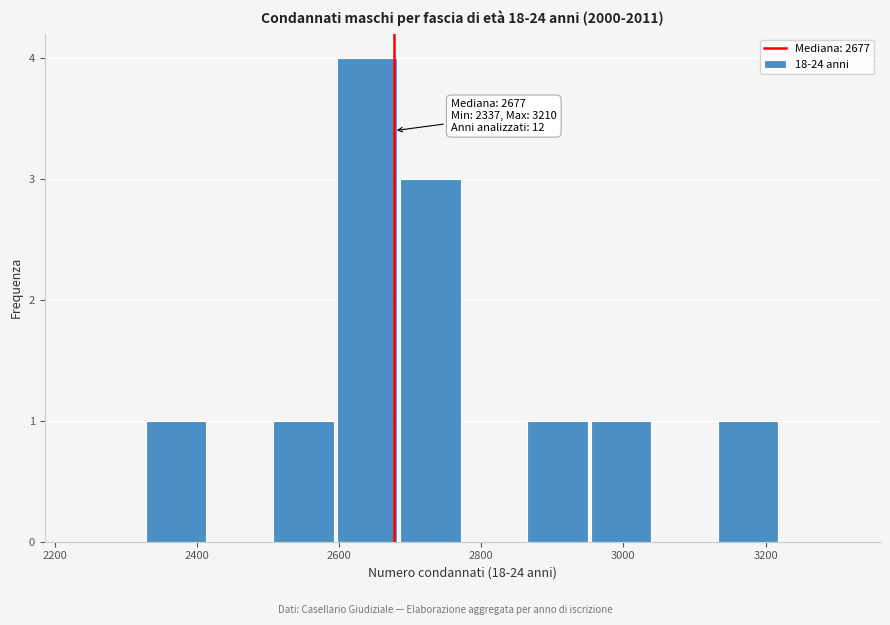

Over which range of the x-axis is the bar tallest?

2600 to 2680